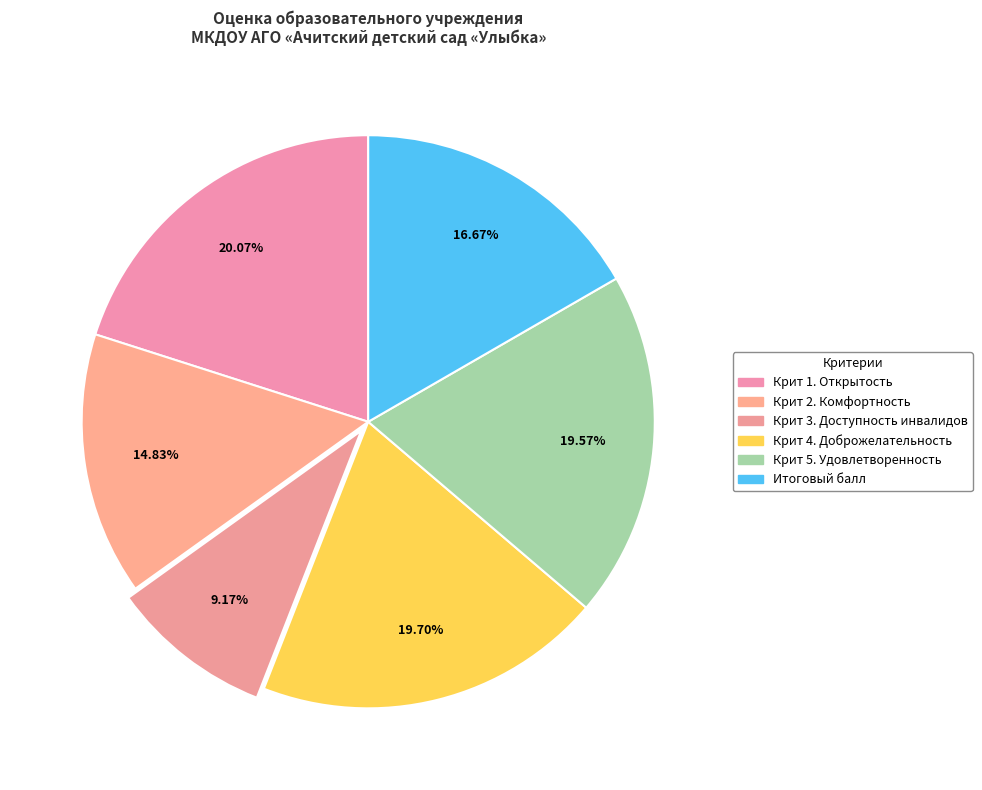

How many slices are in this pie chart?

6